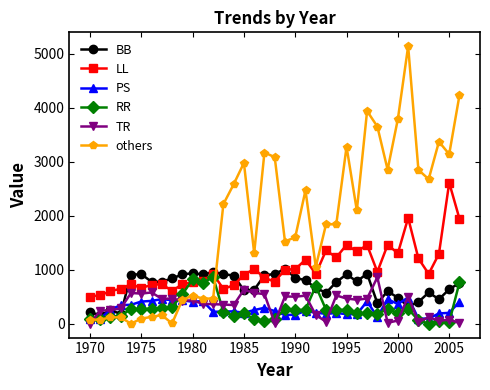

Which series has the largest total across all categories?

others